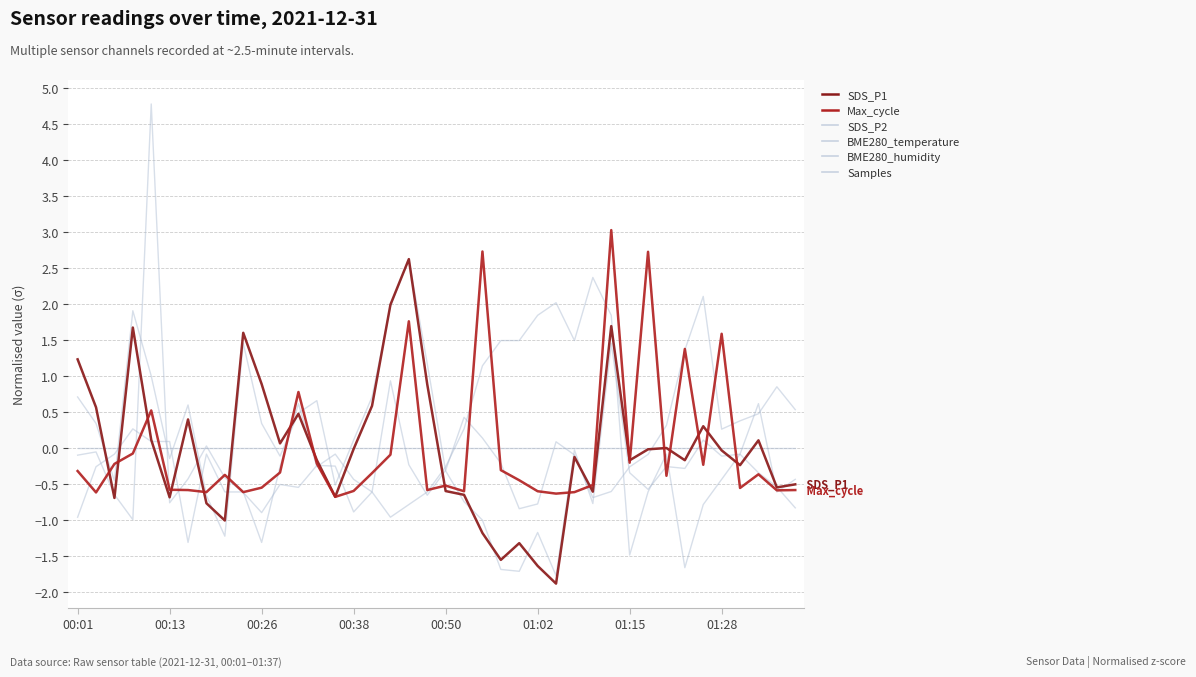

Is this an area chart (filled region under the line)?

No